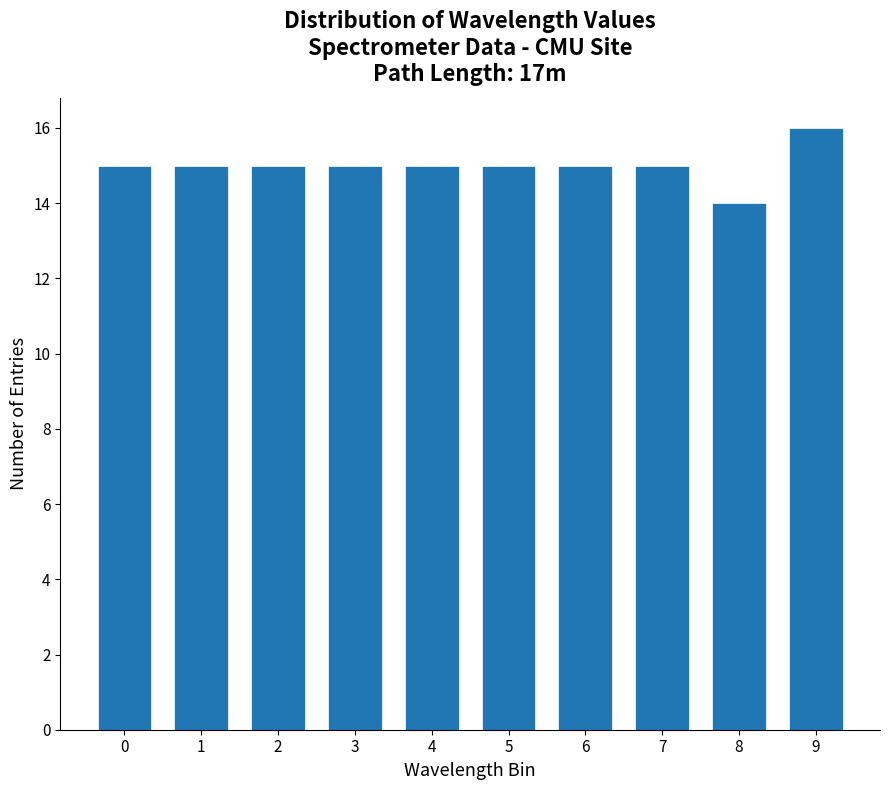

Reading right to left, extract all data points from this chart.

9=16	8=14	7=15	6=15	5=15	4=15	3=15	2=15	1=15	0=15